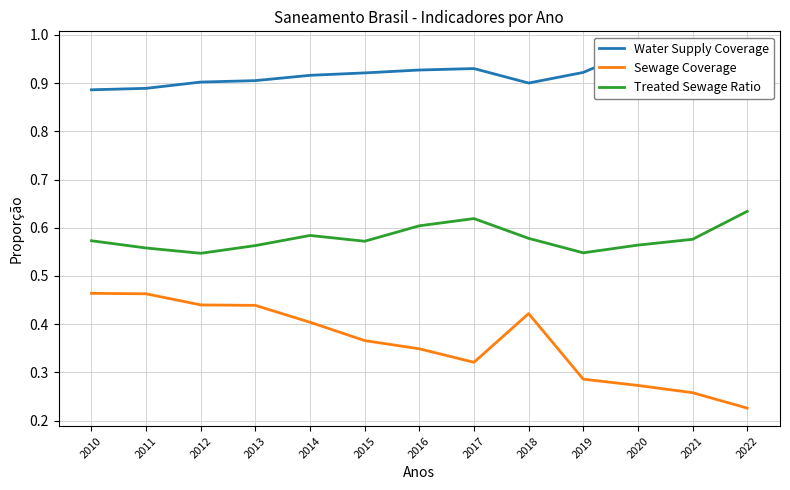

Reading right to left, extract all data points from this chart.

Water Supply Coverage: 0.9	0.9	1.0	0.9	0.9	0.9	0.9	0.9	0.9	0.9	0.9	0.9	0.9
Sewage Coverage: 0.2	0.3	0.3	0.3	0.4	0.3	0.3	0.4	0.4	0.4	0.4	0.5	0.5
Treated Sewage Ratio: 0.6	0.6	0.6	0.5	0.6	0.6	0.6	0.6	0.6	0.6	0.5	0.6	0.6